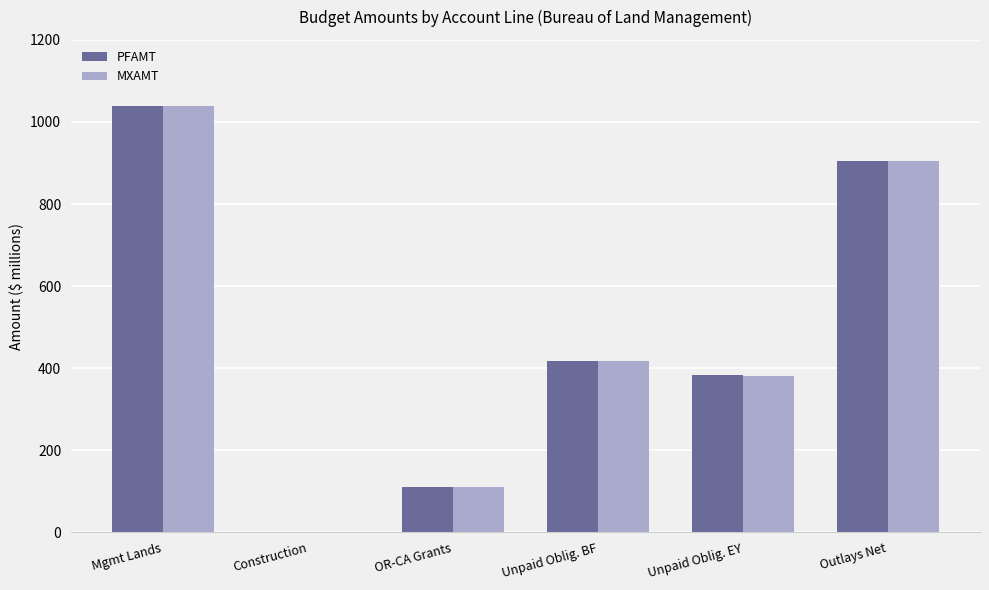

What are all the series names shown in the legend?

PFAMT, MXAMT